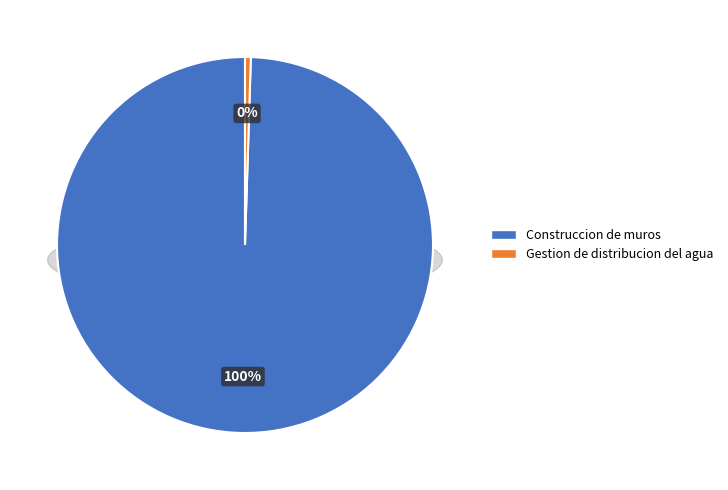

Is it true that Construccion de muros is 87% of the pie?

False